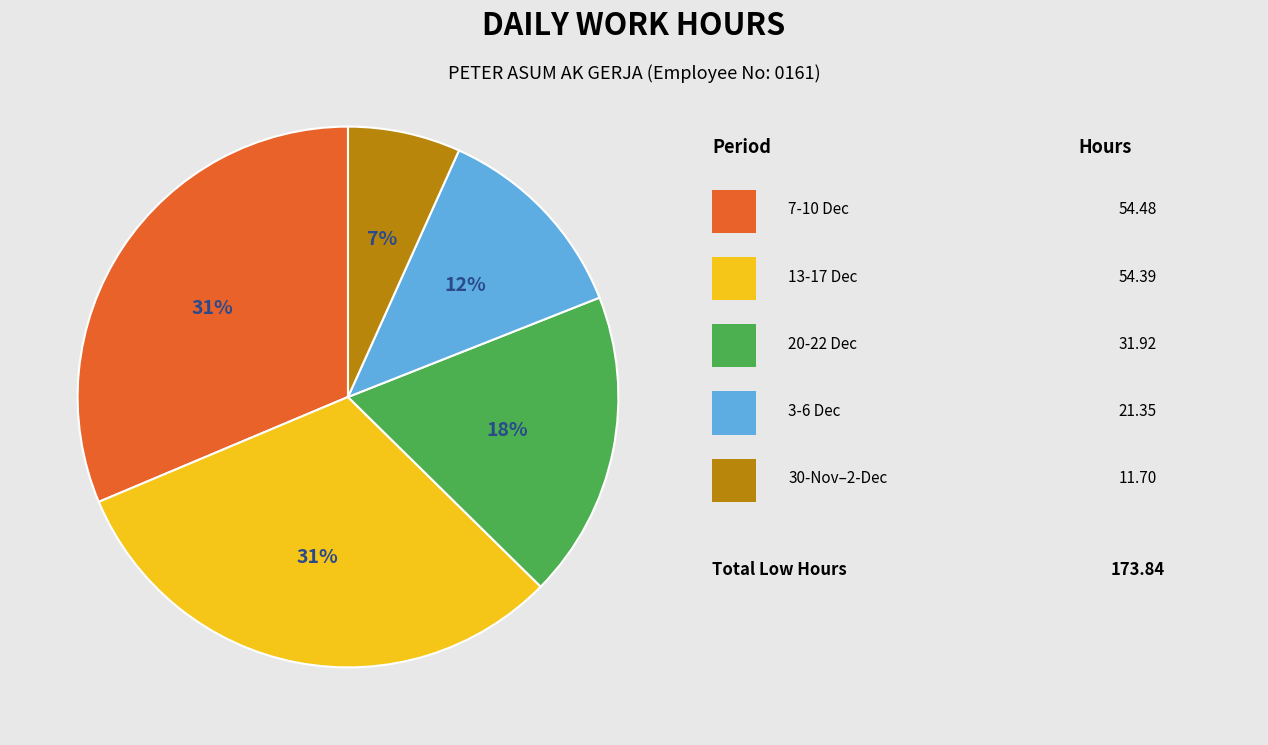

Is there any slice that represents more than half of the pie?

No